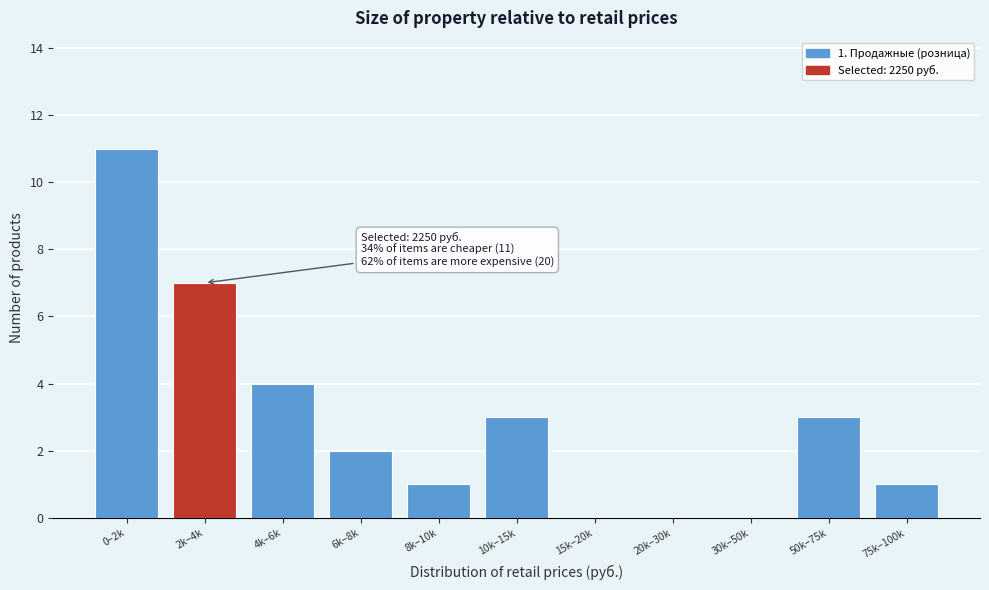

Reading left to right, list all the values displayed in this chart.

0–2k=11	2k–4k=7	4k–6k=4	6k–8k=2	8k–10k=1	10k–15k=3	15k–20k=0	20k–30k=0	30k–50k=0	50k–75k=3	75k–100k=1